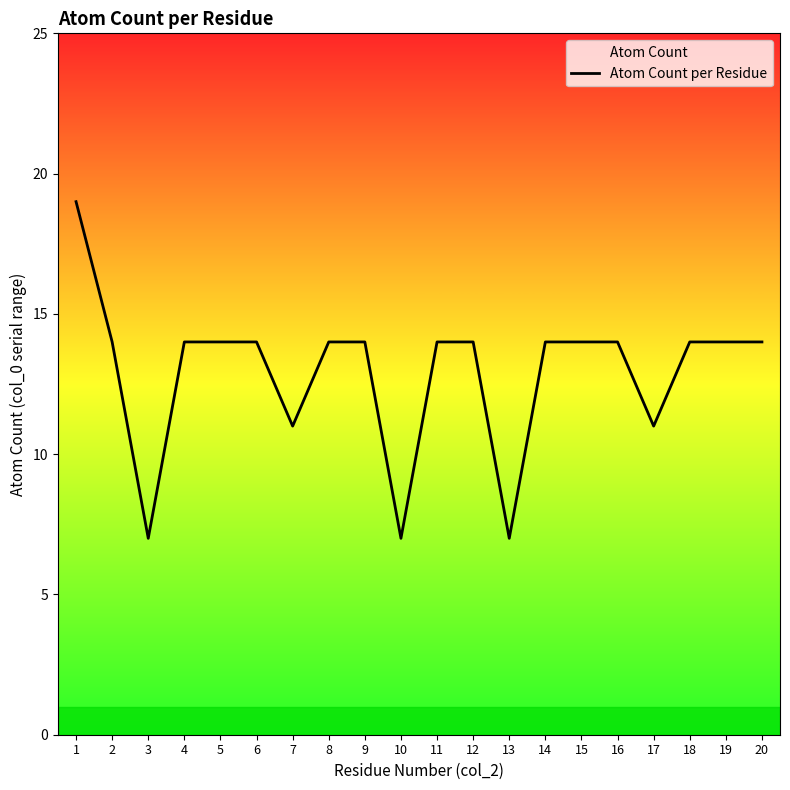

Reading right to left, transcribe all the data shown in this chart.

20=14	19=14	18=14	17=11	16=14	15=14	14=14	13=7	12=14	11=14	10=7	9=14	8=14	7=11	6=14	5=14	4=14	3=7	2=14	1=19